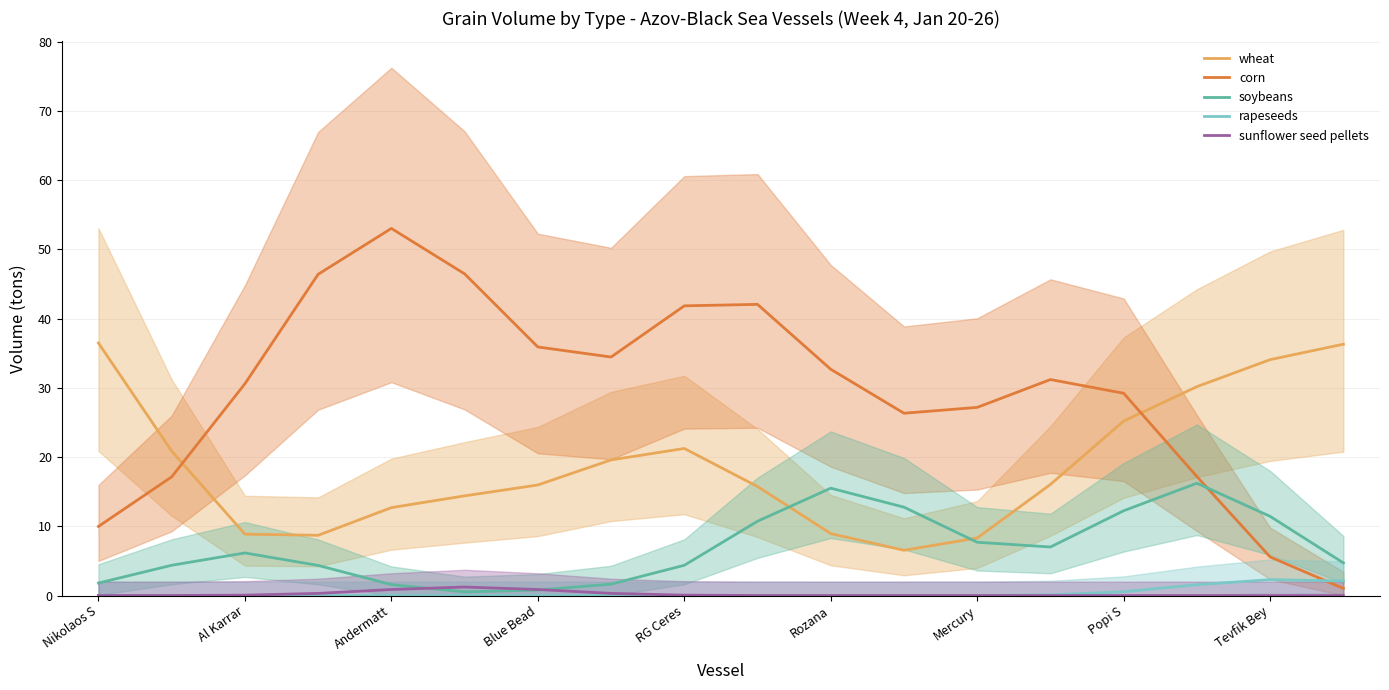

Reading right to left, what are all the values shown in this chart?

wheat: 36.3	34.1	30.2	25.2	16.1	8.3	6.5	8.9	15.7	21.2	19.6	16.0	14.4	12.7	8.7	8.9	20.9	36.5
corn: 1.0	5.6	17.2	29.2	31.2	27.2	26.3	32.7	42.1	41.8	34.5	35.9	46.5	53.0	46.4	30.6	17.1	10.0
soybeans: 4.7	11.4	16.2	12.2	7.0	7.7	12.8	15.5	10.7	4.4	1.6	0.8	0.5	1.6	4.4	6.2	4.4	1.8
rapeseeds: 2.1	2.3	1.6	0.5	0.1	0.0	0.0	0.0	0.0	0.0	0.0	0.0	0.0	0.0	0.0	0.0	0.0	0.0
sunflower seed pellets: 0.0	0.0	0.0	0.0	0.0	0.0	0.0	0.0	0.0	0.1	0.3	0.9	1.2	0.9	0.3	0.1	0.0	0.0